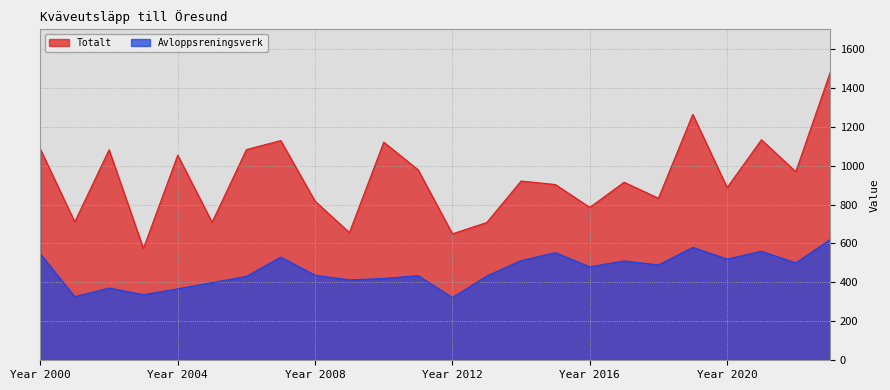

Does the chart display data point markers on the line(s)?

No